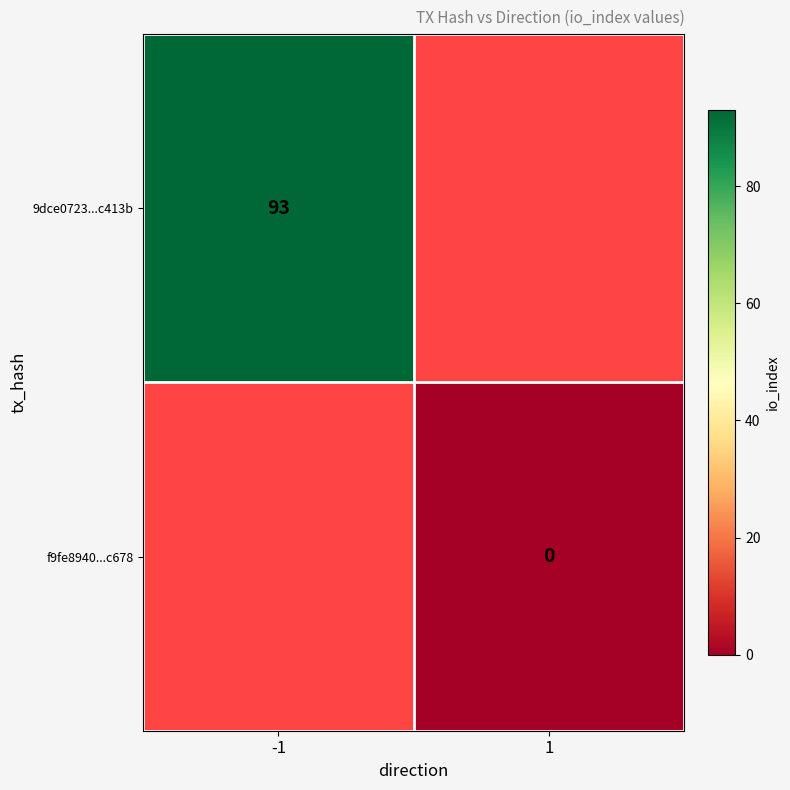

Rank the series at 1 from lowest to highest value.

9dce0723...c413b, f9fe8940...c678